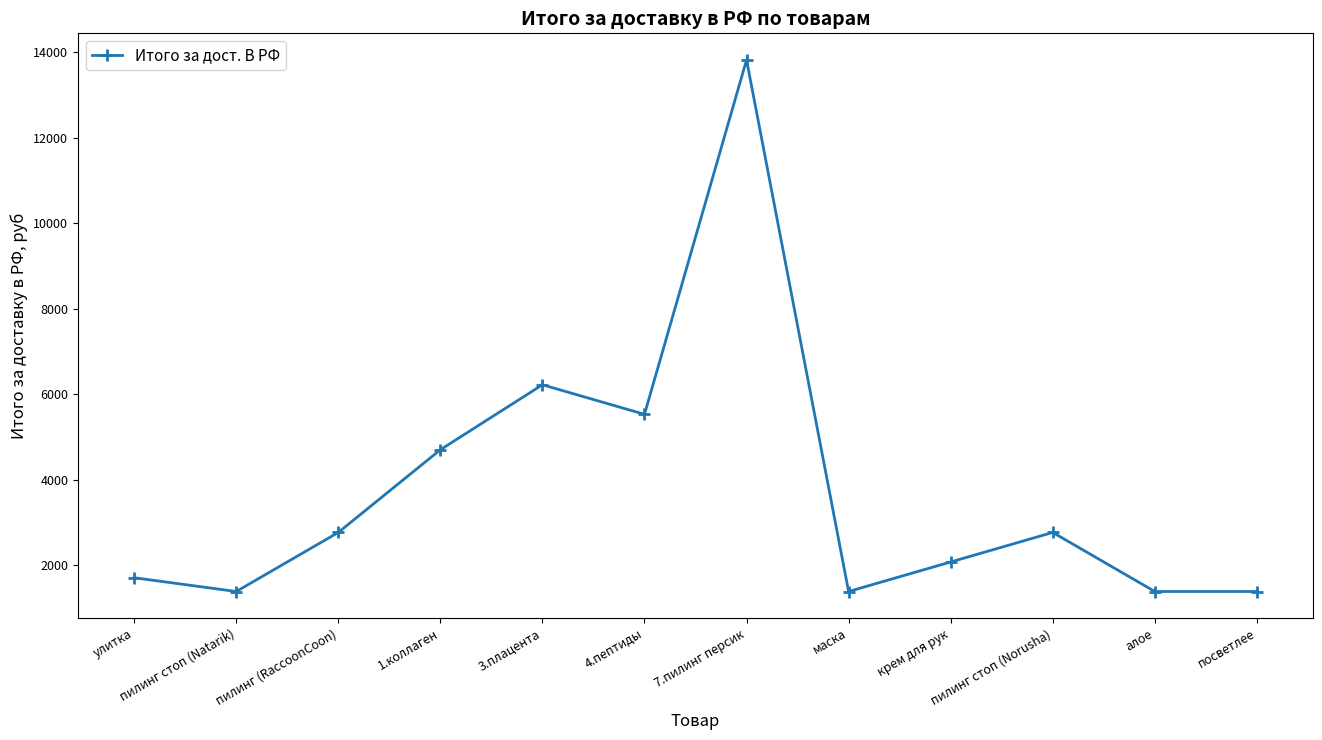

What is the change in value from 1.коллаген to 7.пилинг персик?

+9121.2